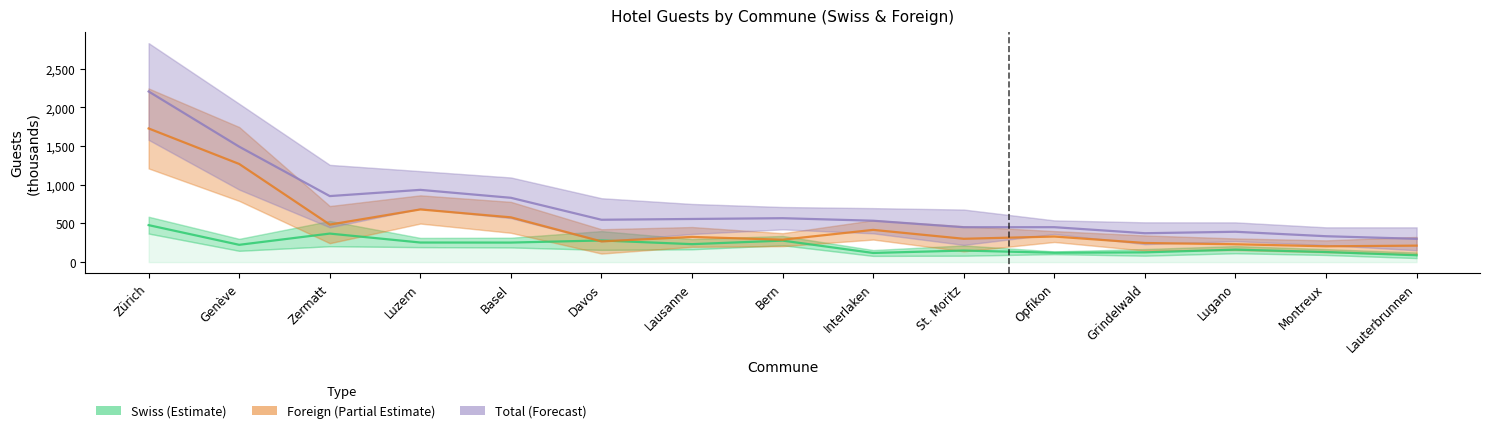

How many interior local valleys does the Swiss (Arrivals & Nights) series have?

5